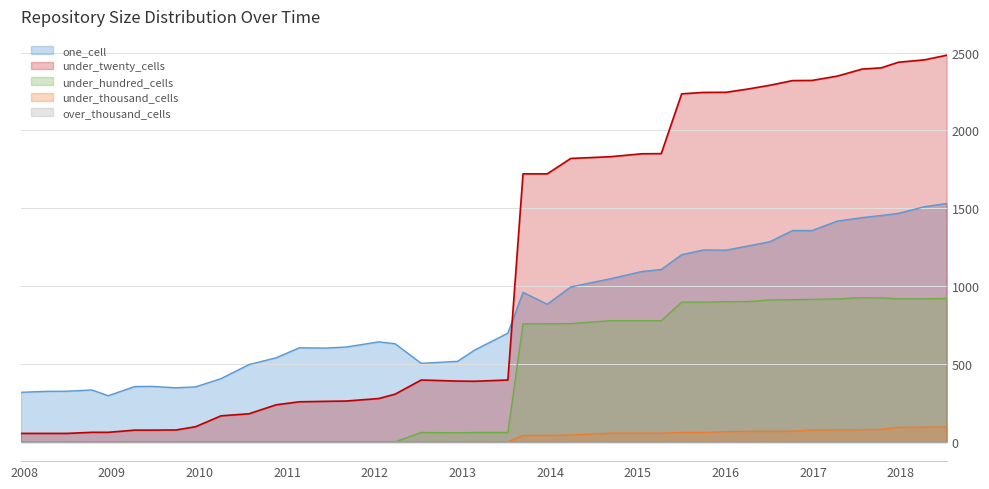

What is the value of the one_cell point at the 30th from the left?

1231